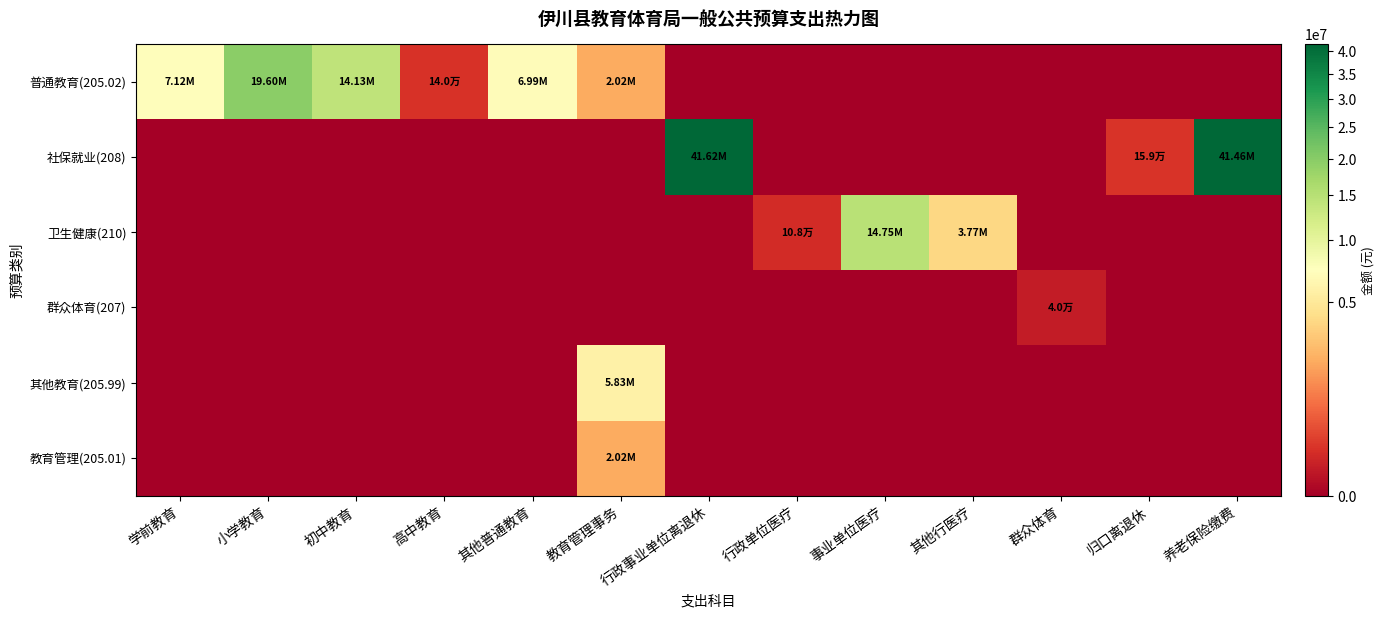

What is the spread (max minus min) of values at 学前教育?

7121500.0